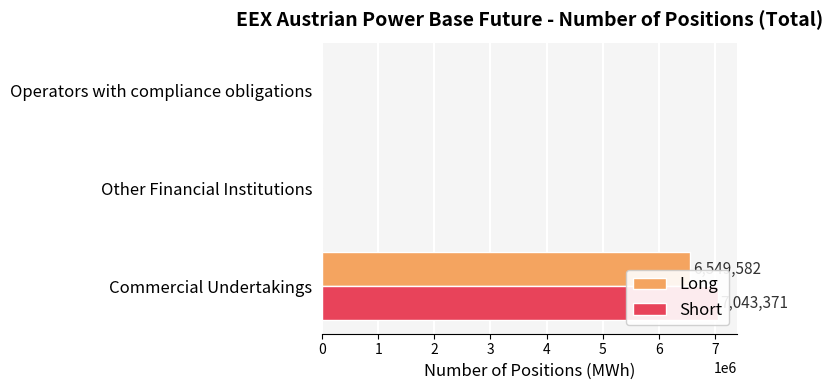

List the series in order of their overall mean, lowest first.

Long, Short